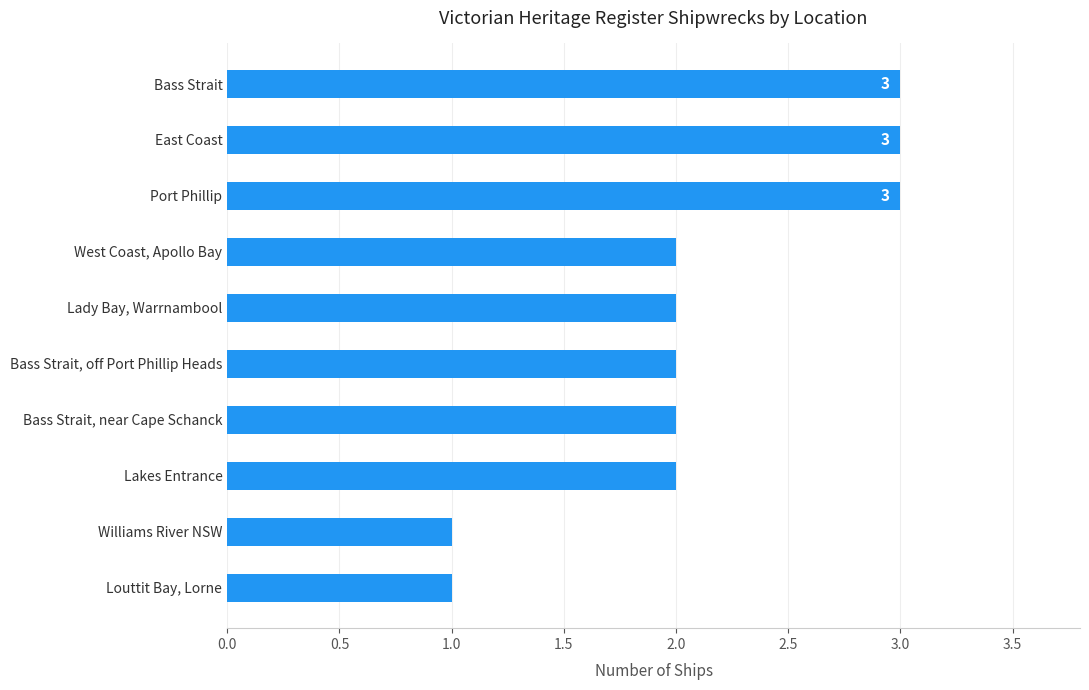

Count the values in the range 2 to 3.

8